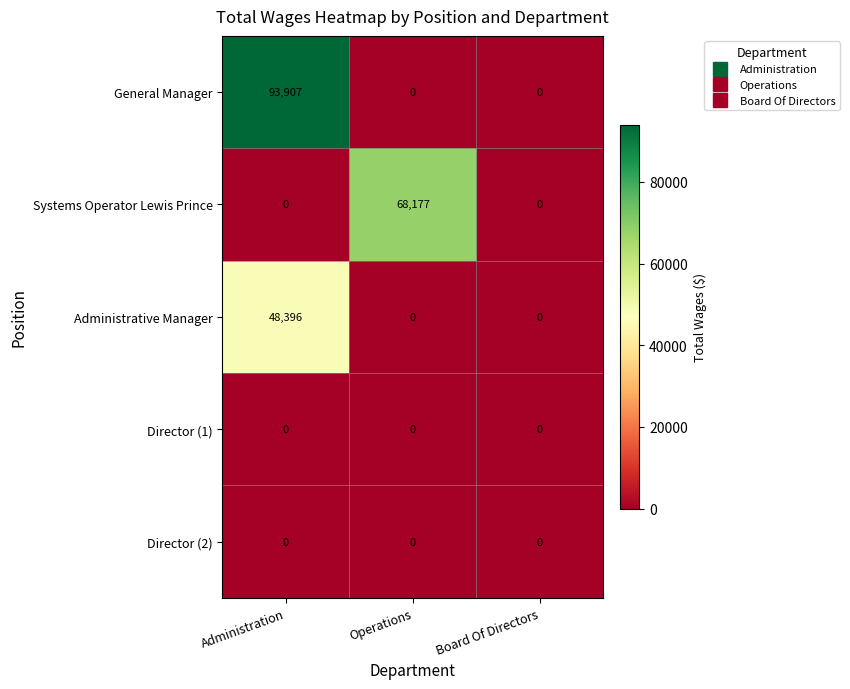

The value of Director (2) at Board Of Directors is 0. True or false?

True